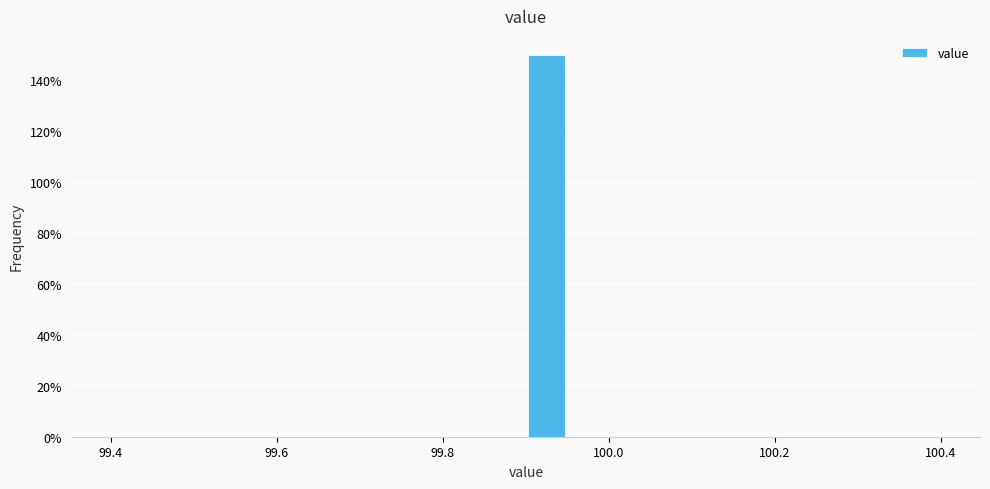

Around what value on the x-axis is the tallest bar? Give the approximate position of its centre, as read against the axis.

99.92